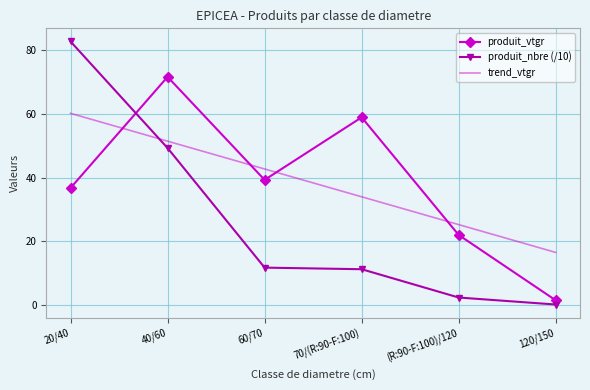

At which category does the chart reach its peak across all series?

20/40